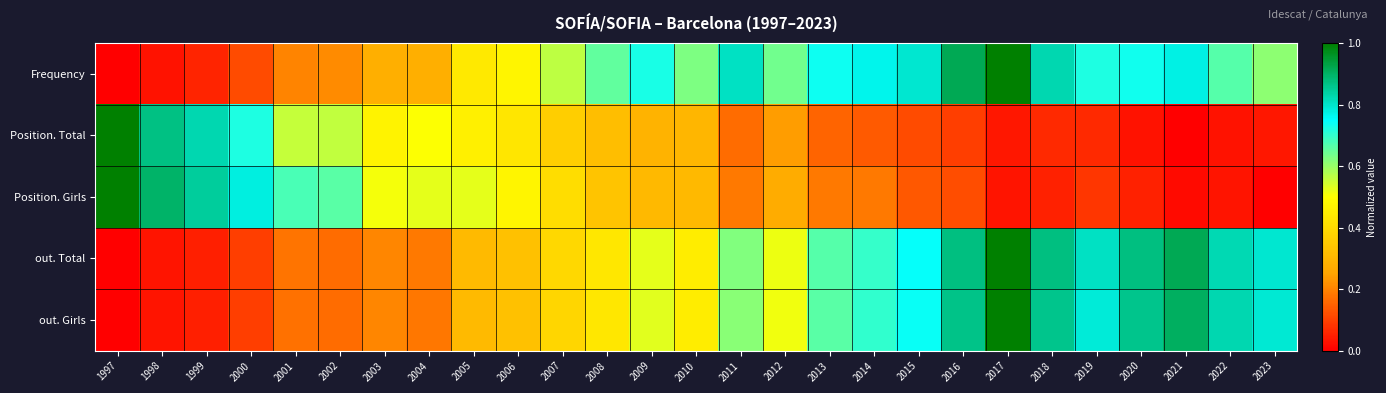

Which series changed the most between 2008 and 2011?

out. Total